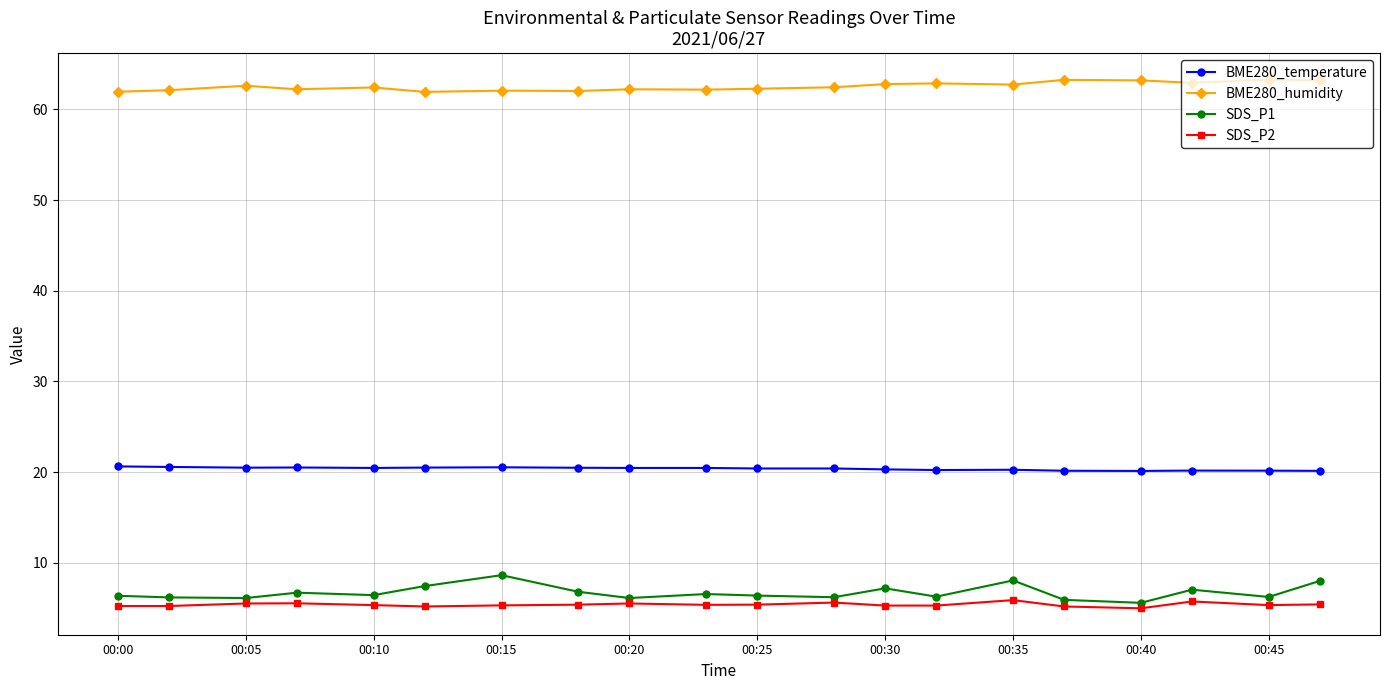

What is the maximum value for SDS_P1?

8.7